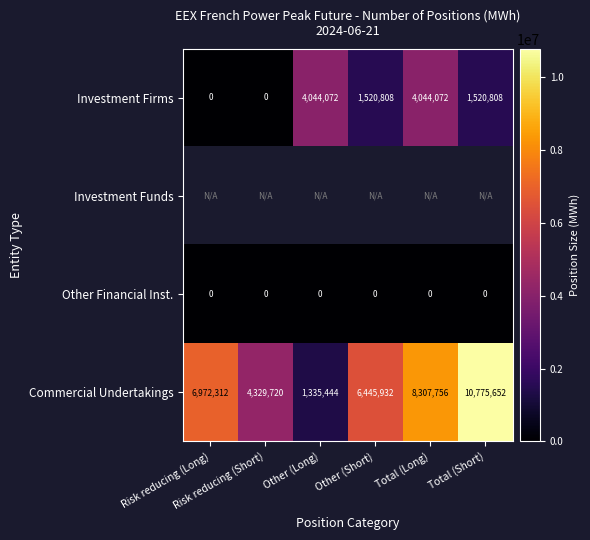

What is the average value of the Commercial Undertakings series?

6361136